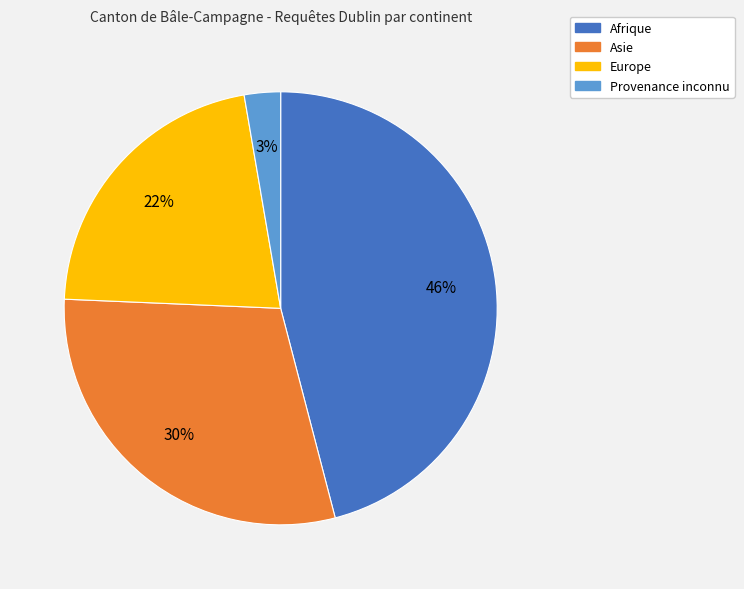

Which category has the smallest portion of the pie?

Provenance inconnu